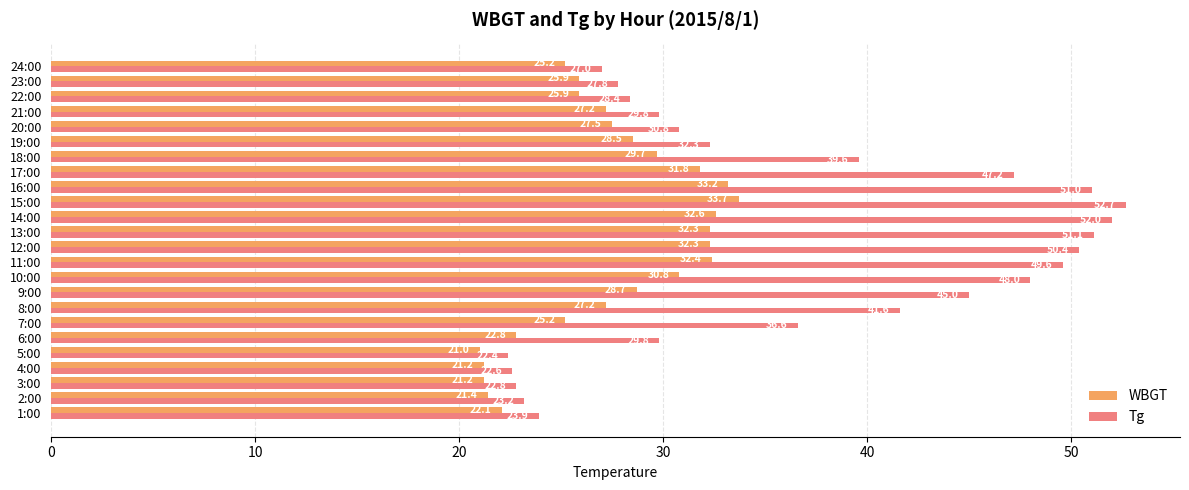

Is the value of WBGT at 21:00 greater than the value of Tg at 20:00?

No